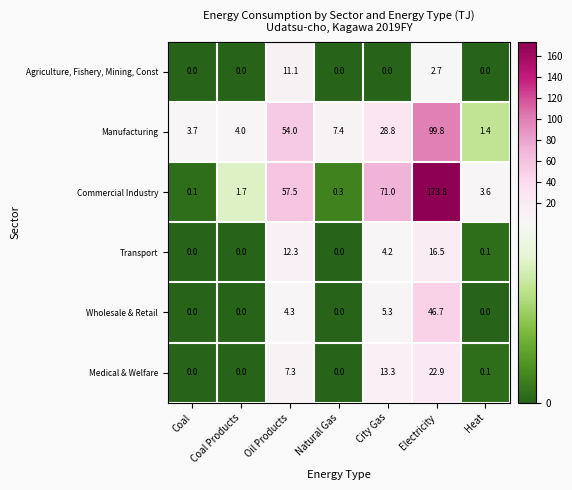

How many data points does each series have?

7